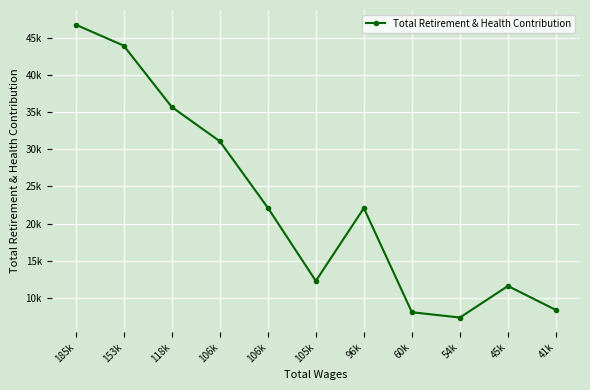

Is this an area chart (filled region under the line)?

No